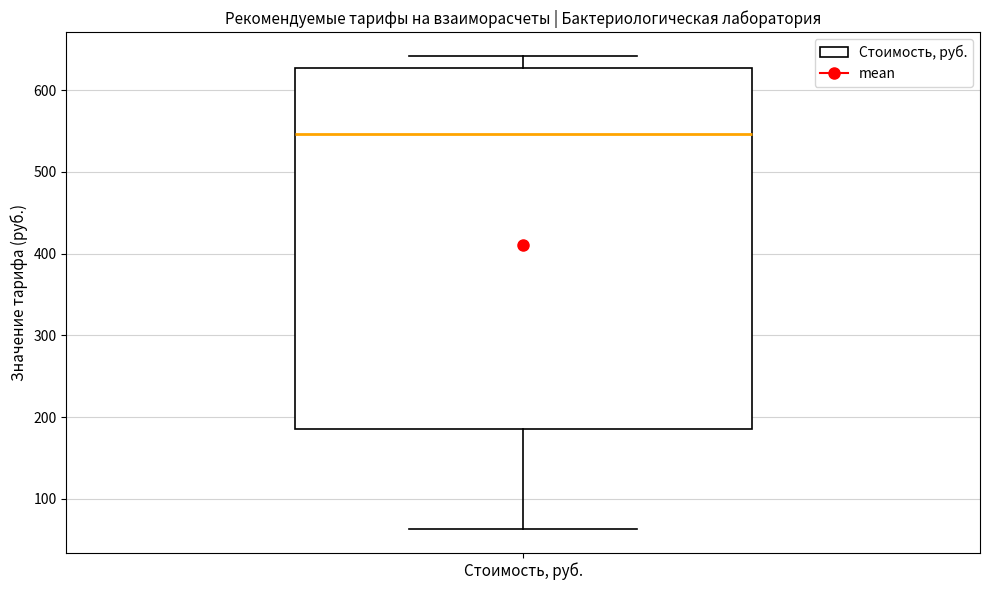

Where is the lower edge of the box for Стоимость, руб. on the y-axis? The values are not printed on the chart, so give them approximately, as read against the axis.

190